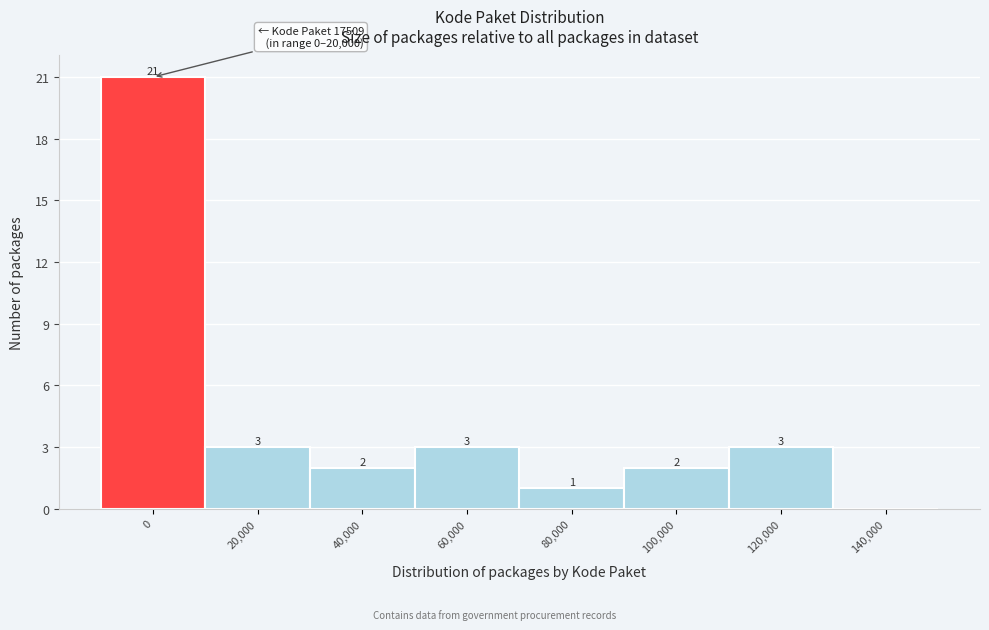

Reading left to right, transcribe all the data shown in this chart.

0=21	20,000=3	40,000=2	60,000=3	80,000=1	100,000=2	120,000=3	140,000=0